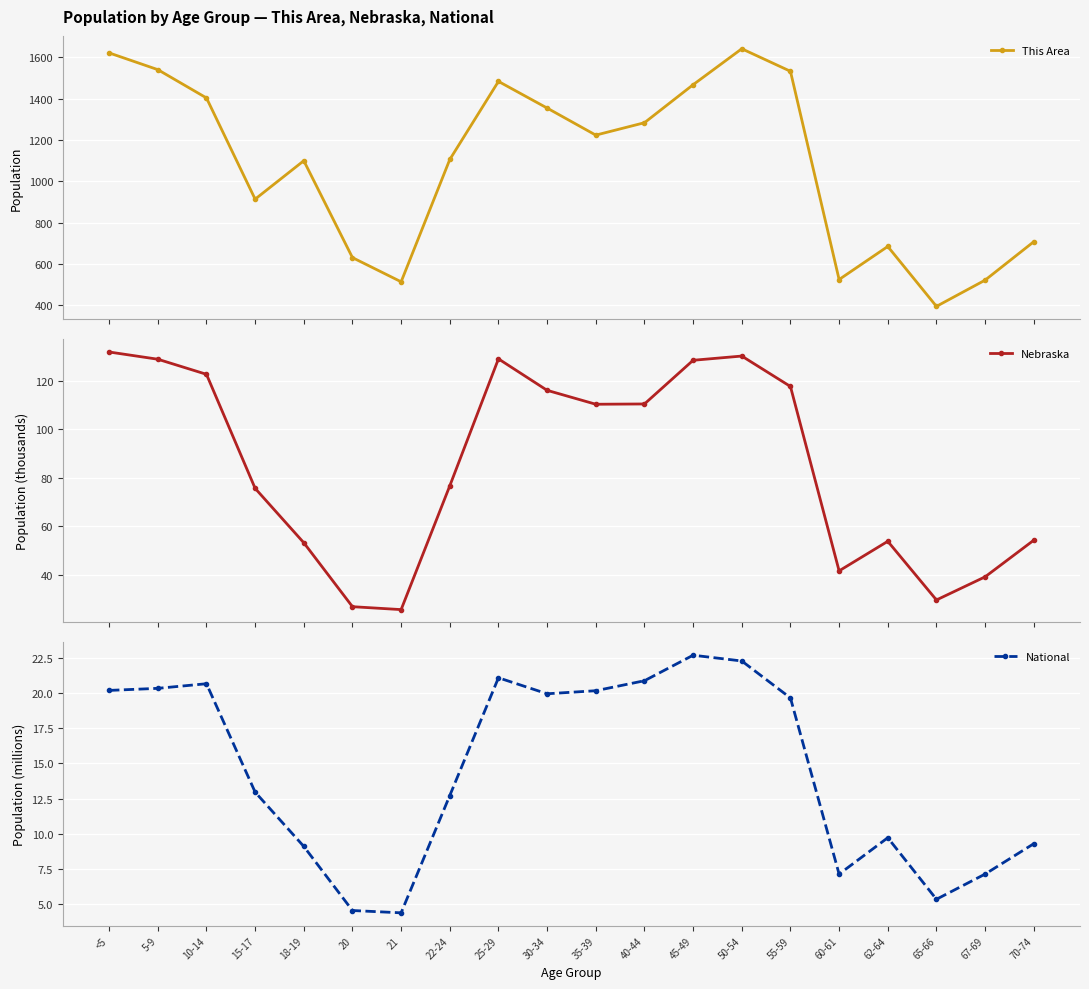

How many distinct data groups are displayed?

3